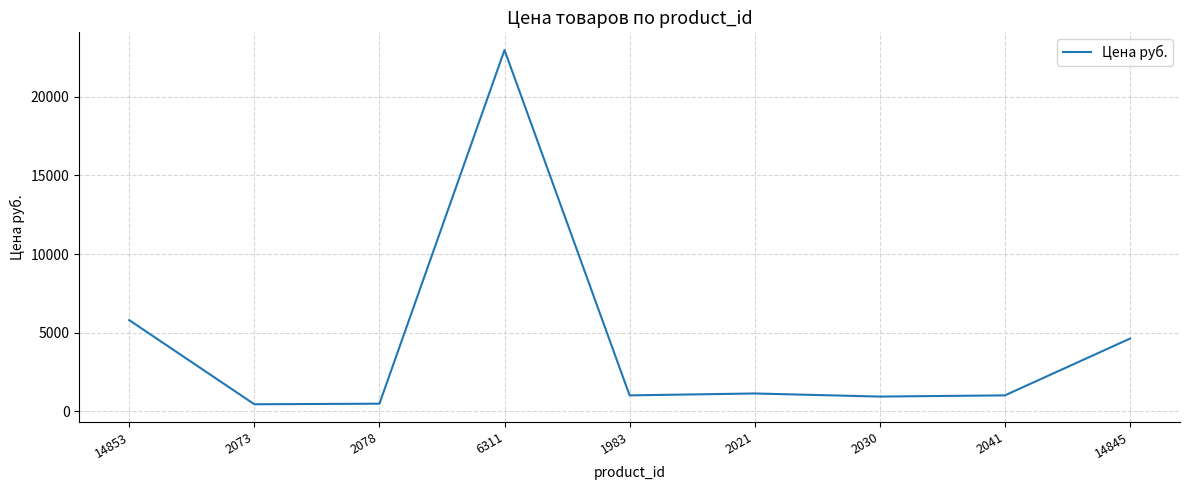

True or false: the data shows 7392 at 14845.

False